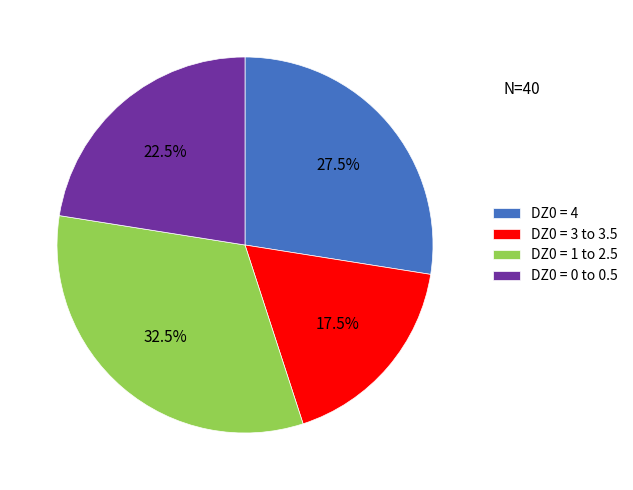

What portion of the pie excludes DZ0 = 0 to 0.5?

77.5%